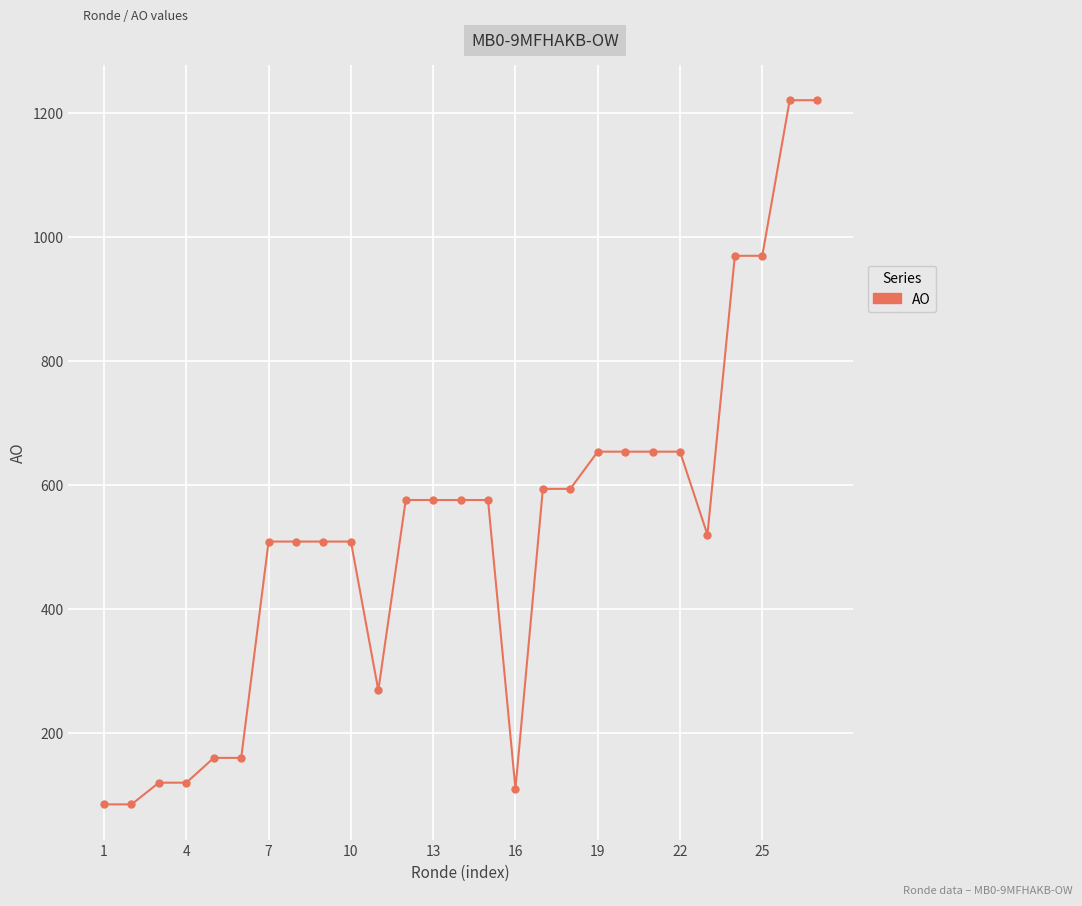

What is the difference between the maximum and minimum values?

1136